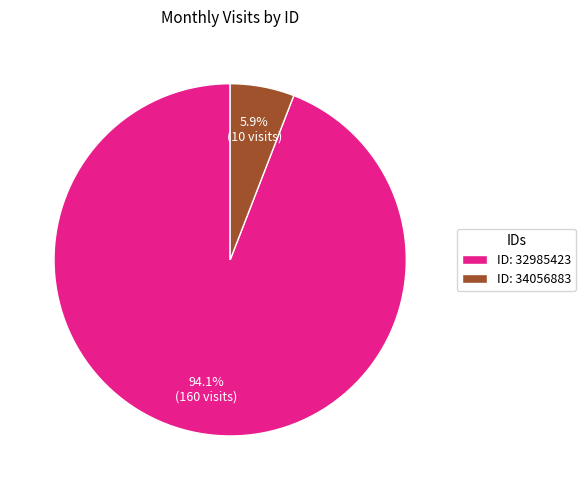

Which slice represents more than half of the pie?

ID: 32985423